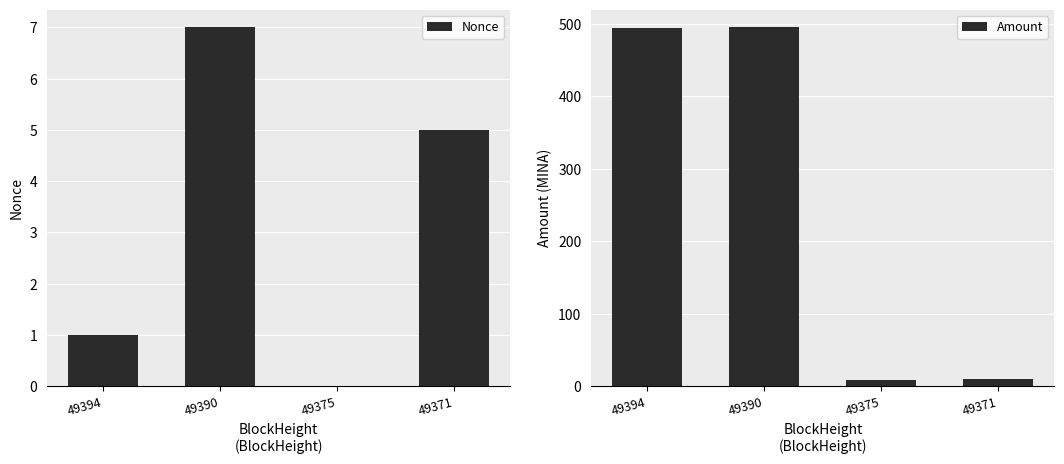

What is the average value of the Nonce series?

3.2